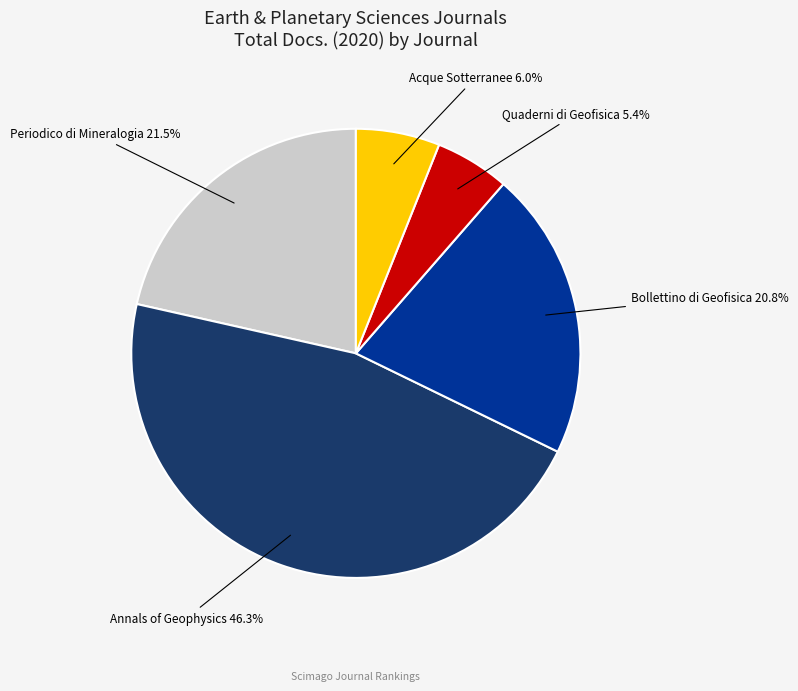

Count the number of slices in the pie.

5